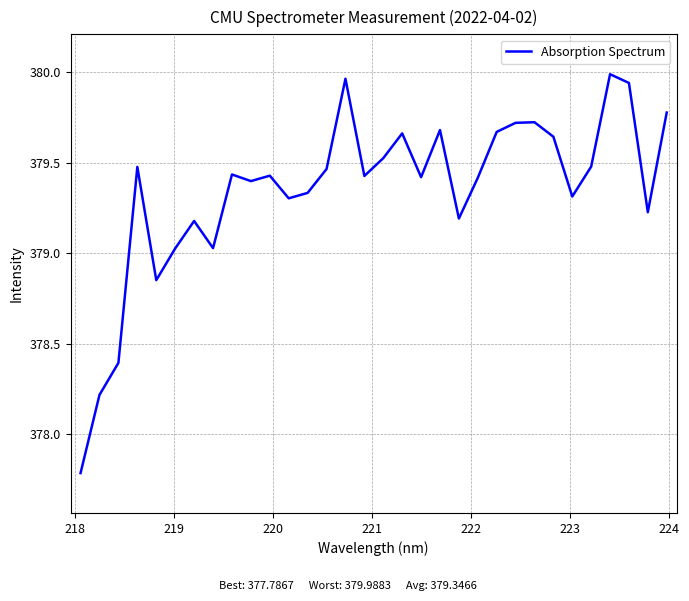

True or false: there are more than 0 points higher than both neighbors.

True